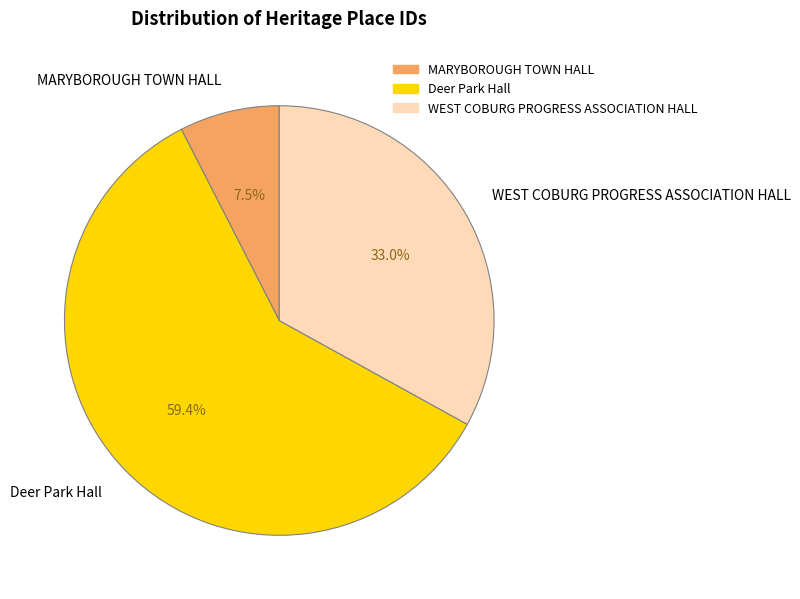

The Deer Park Hall slice represents 51% of the pie. True or false?

False